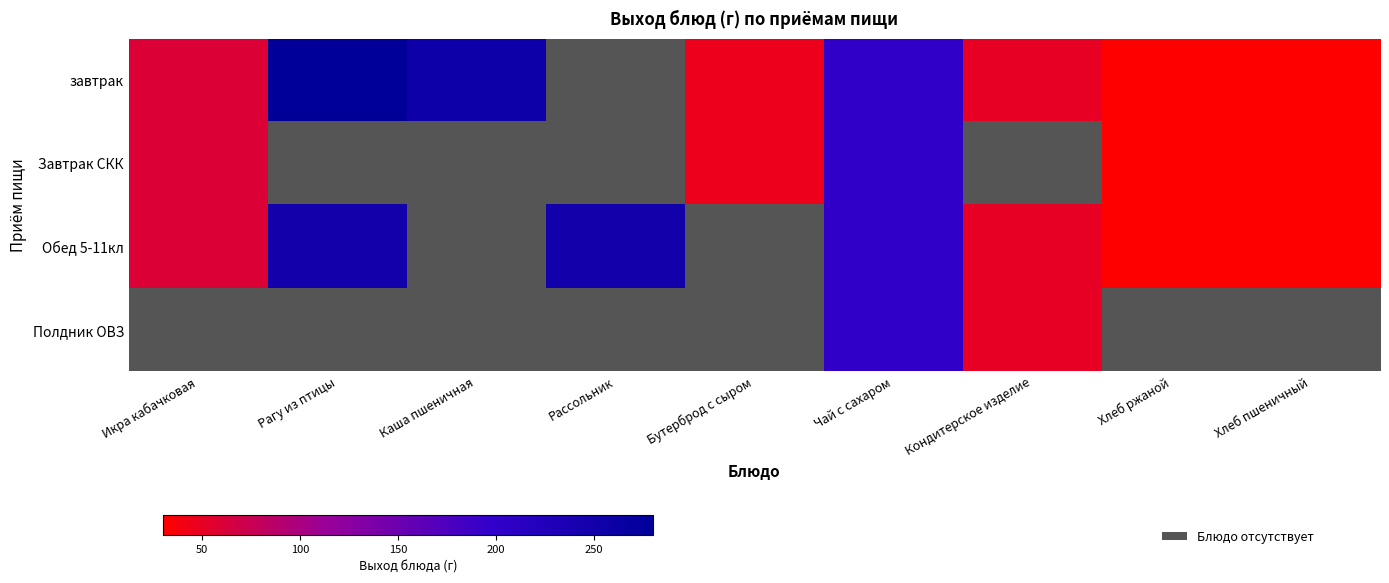

What is the minimum value shown in the chart?

30.0